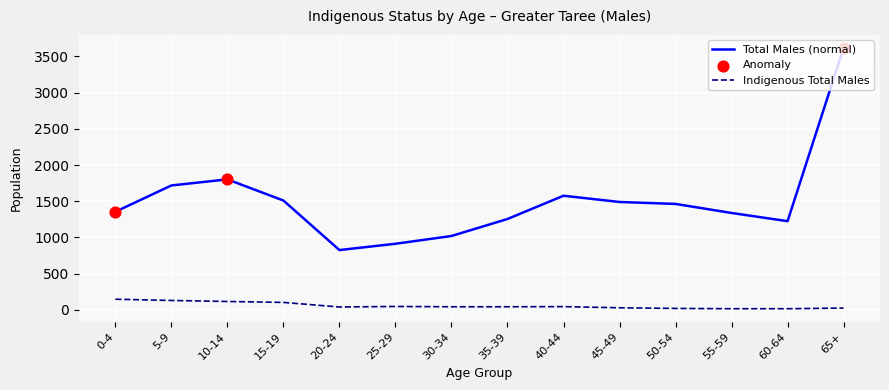

At which category is the sum across all series the highest?

65+